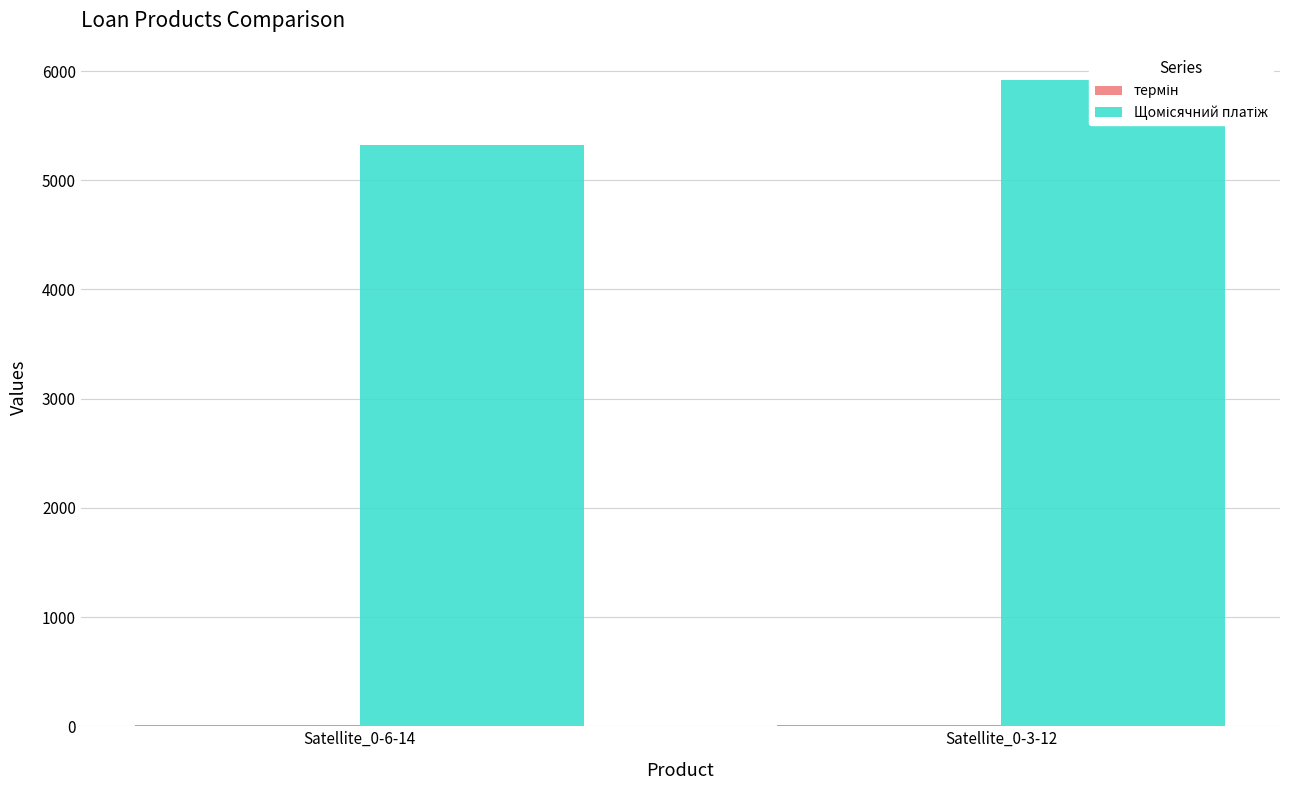

At how many categories does at least one series exceed 2776?

2